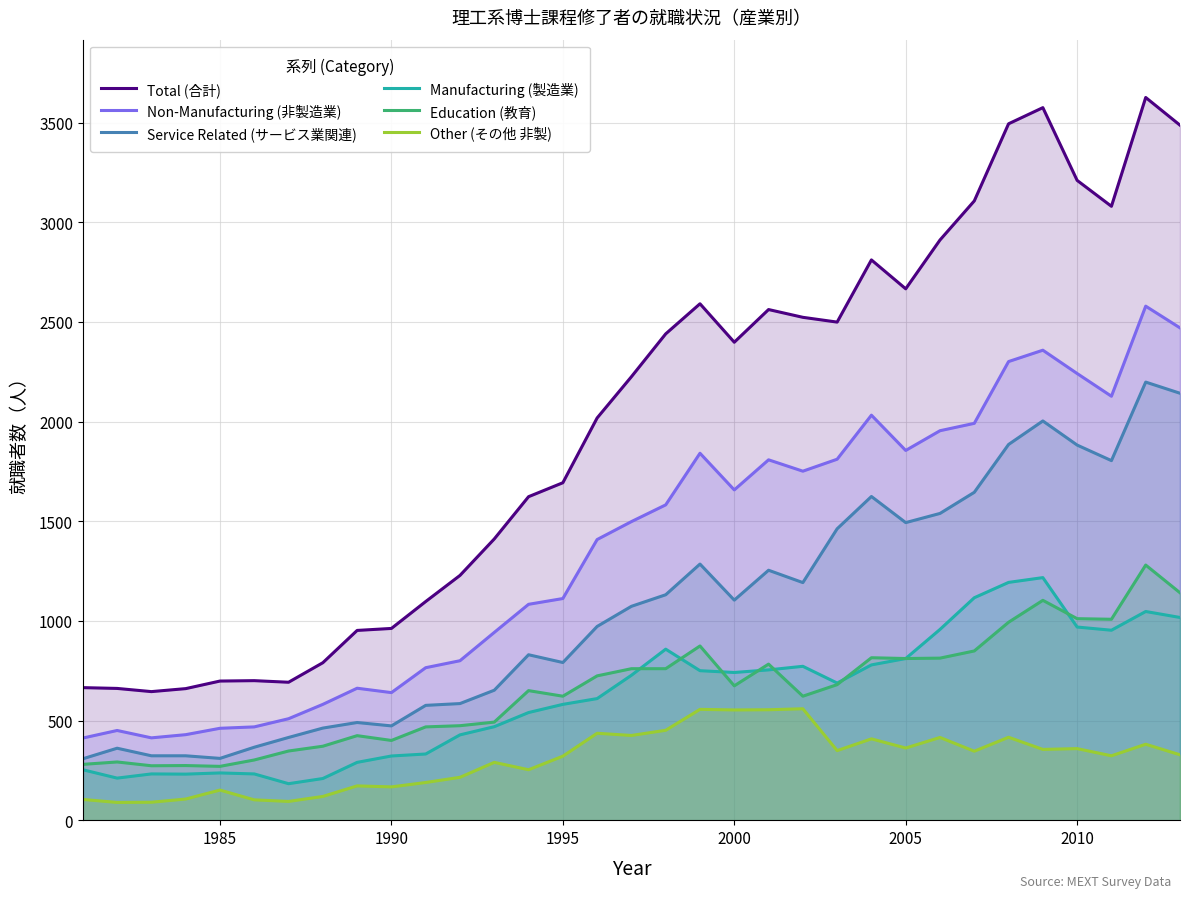

True or false: Manufacturing (製造業) and Total (合計) cross at least once.

False